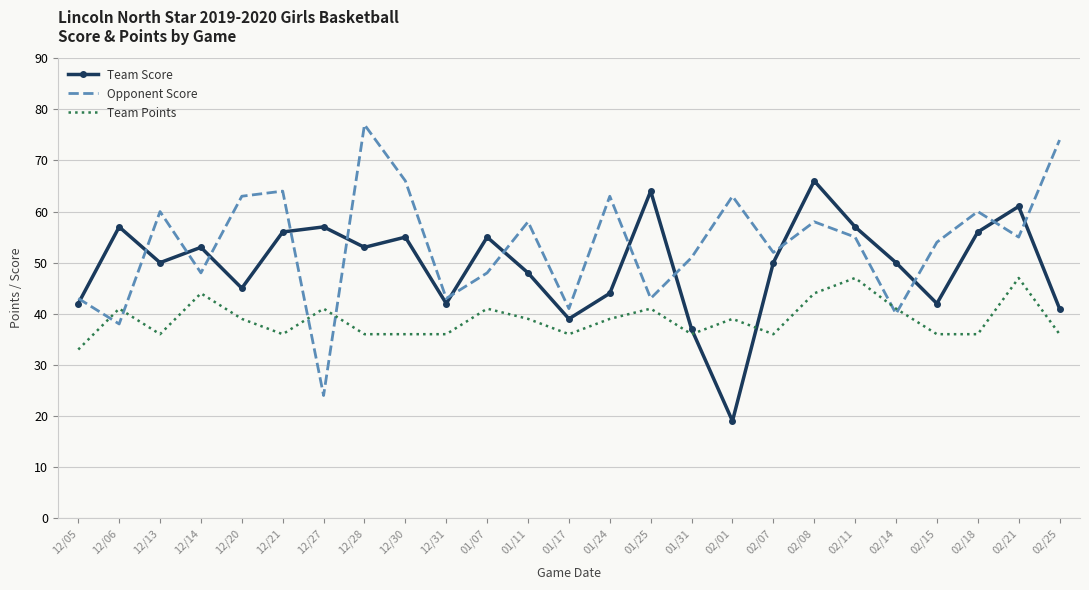

Which category has the lowest value in the Team Points series?

12/05